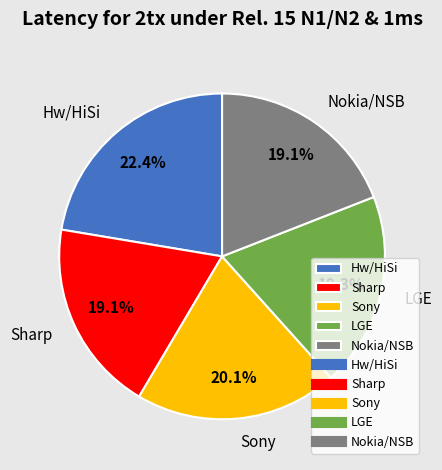

To the nearest percent, what portion does LGE represent?

19%